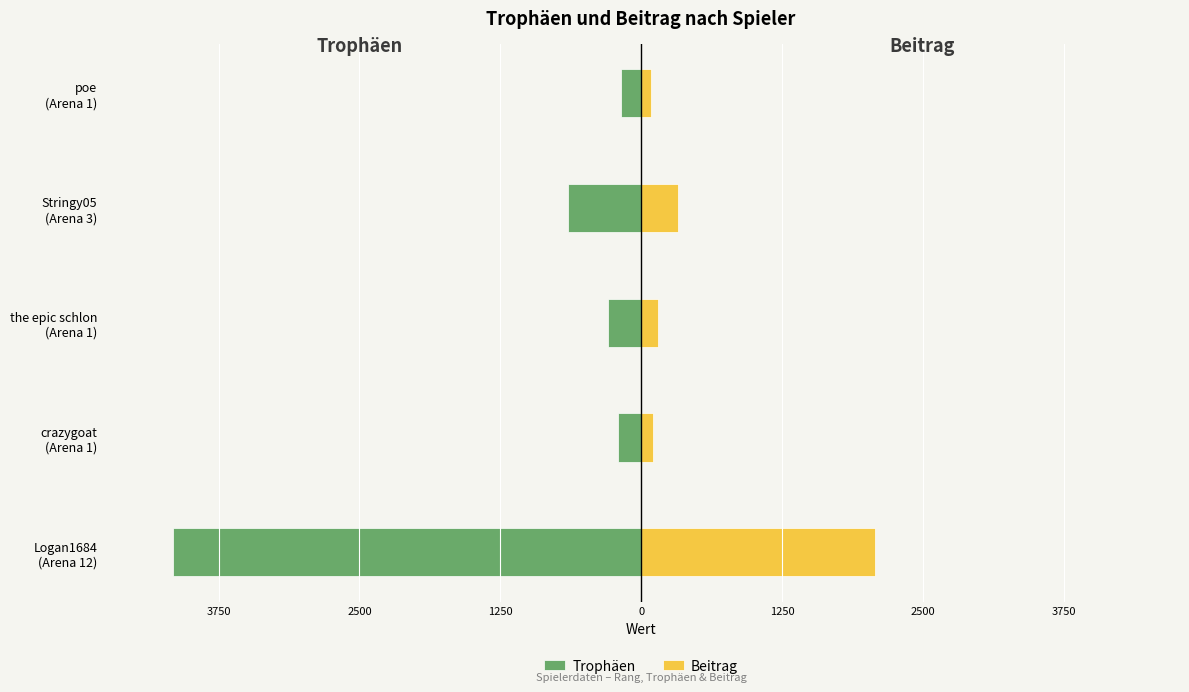

What is the average value of the Trophäen series?

-1098